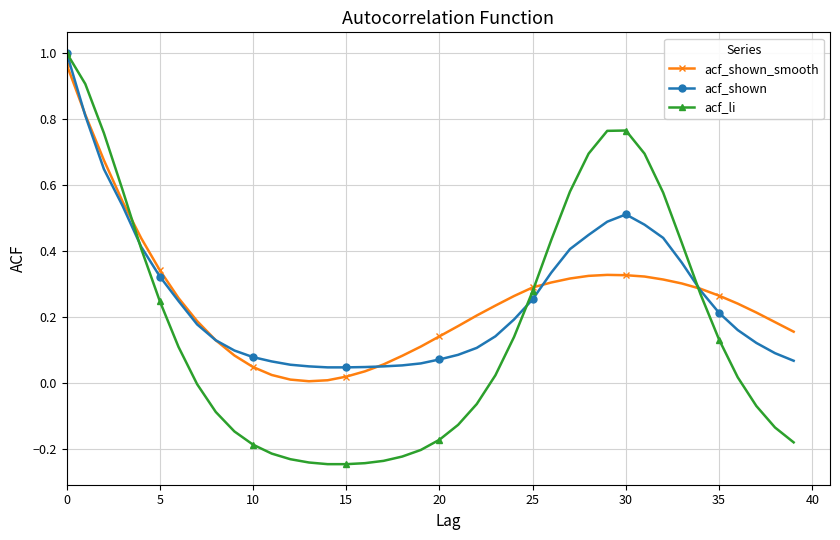

True or false: acf_shown has more than 0 interior local peaks.

True